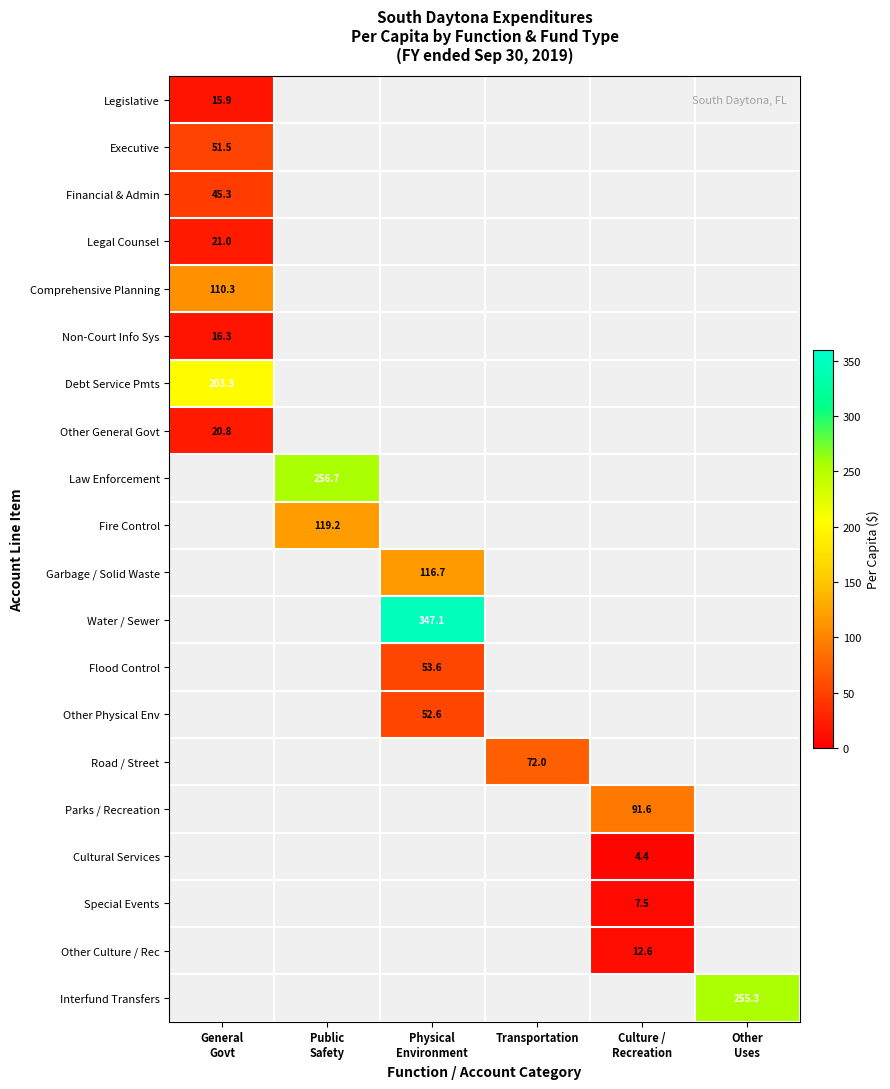

Which category has the highest value in the Flood Control series?

Physical Environment